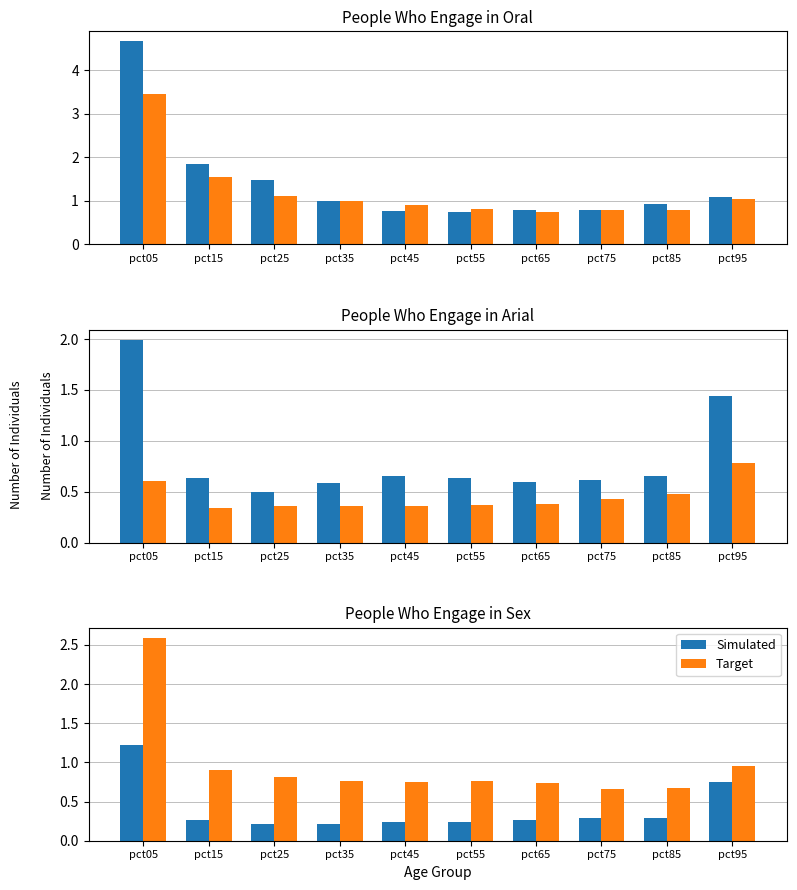

List the series in order of their peak value, highest first.

Target, Simulated